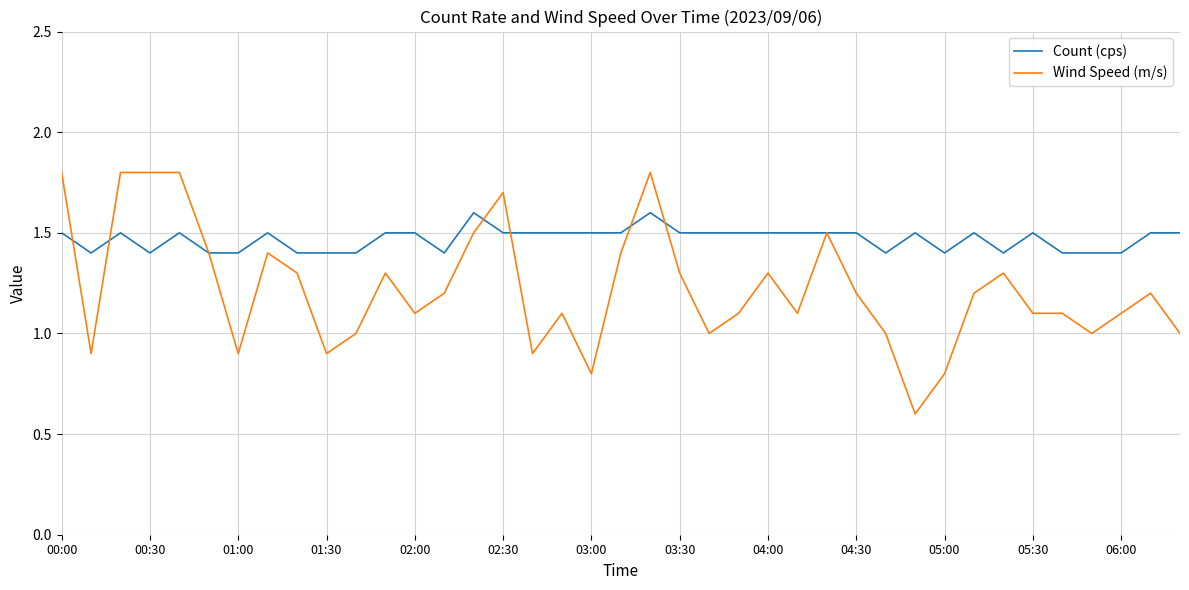

List the series in order of their overall mean, lowest first.

Wind Speed (m/s), Count (cps)